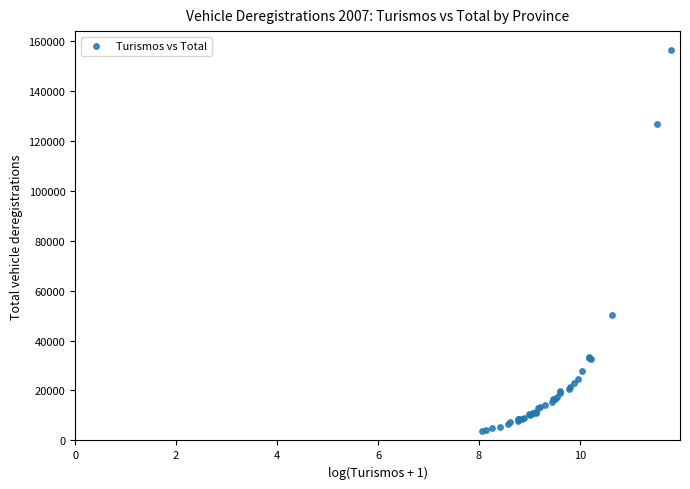

What Y value in the scatter plot is closest to 80043?

50054